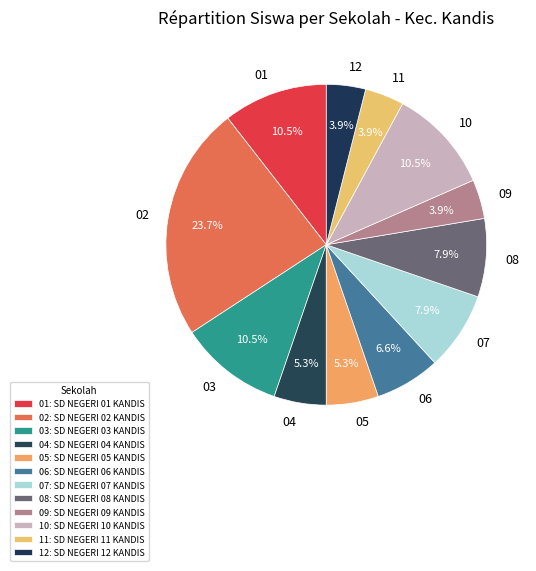

To the nearest percent, what is the average slice percentage?

8%